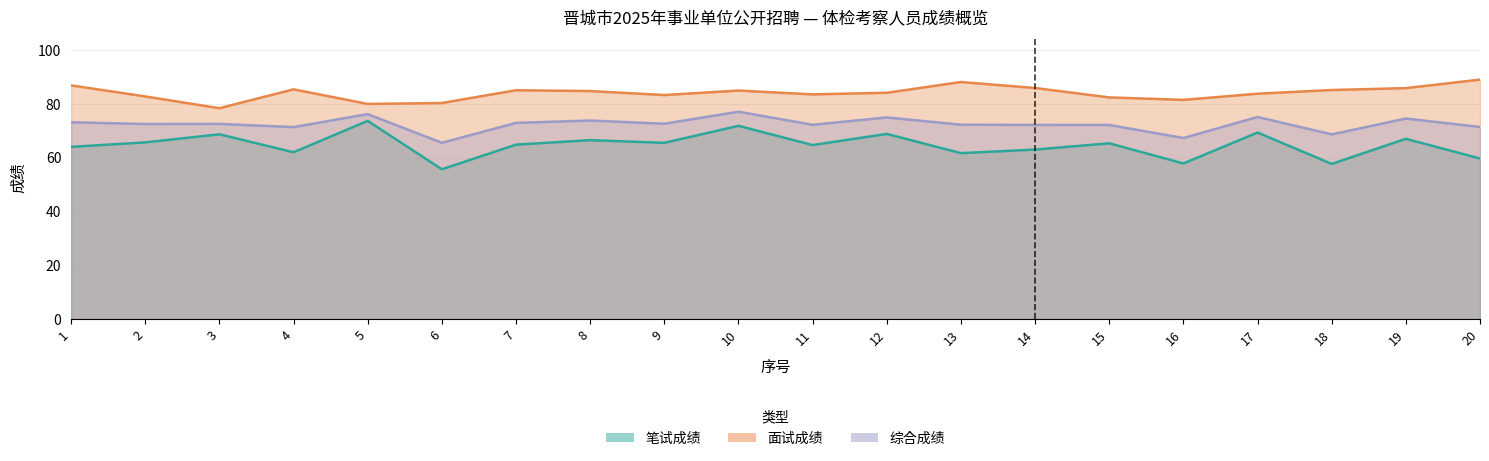

At which category is the sum across all series the highest?

10